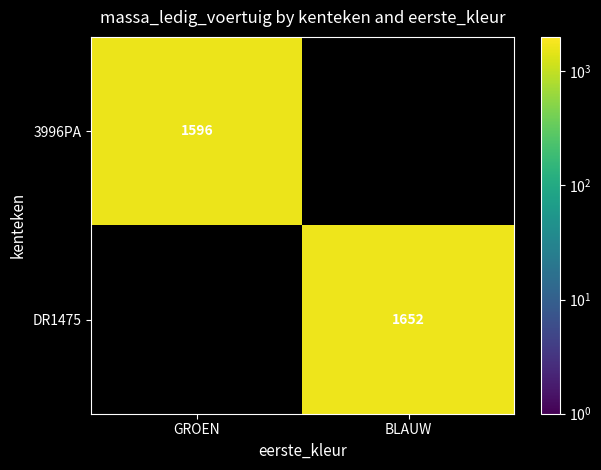

The value of 3996PA at GROEN is 1596.0. True or false?

True